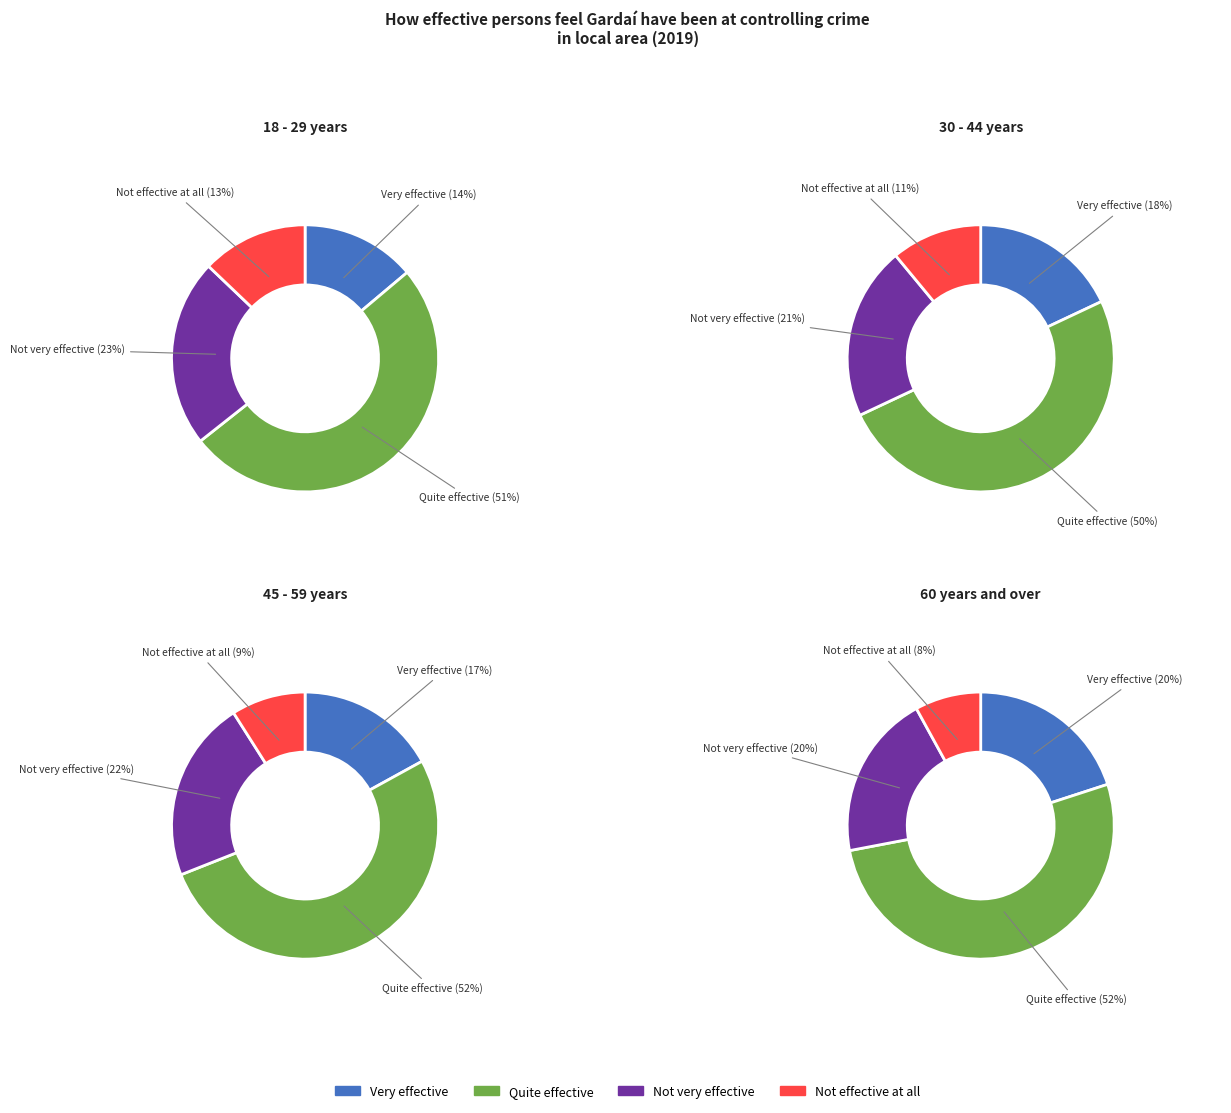

True or false: 60 years and over accounts for 20% of the total.

False